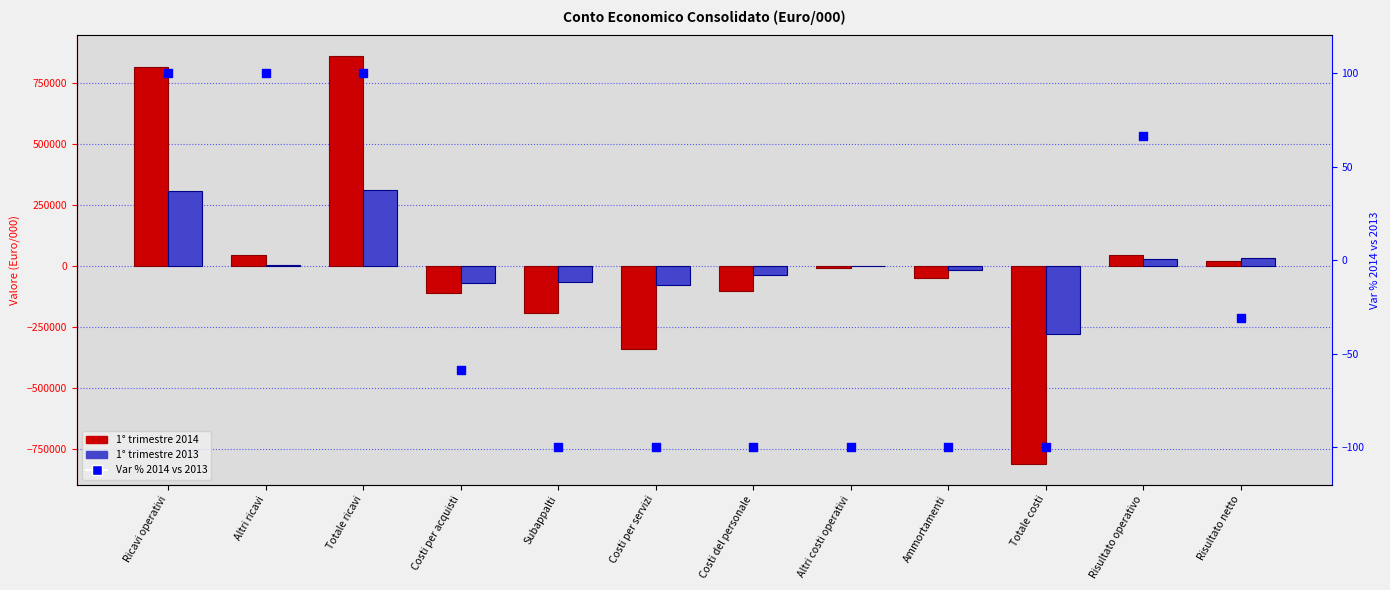

What are all the series names shown in the legend?

1° trimestre 2014, 1° trimestre 2013, Var % 2014 vs 2013